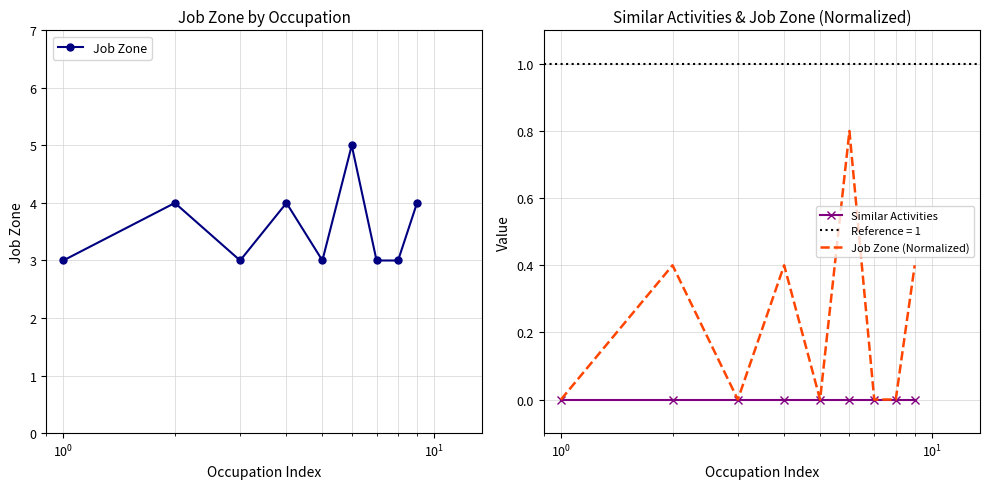

Reading left to right, what are all the values shown in this chart?

Job Zone: 3.0	4.0	3.0	4.0	3.0	5.0	3.0	3.0	4.0
Similar Activities: 0.0	0.0	0.0	0.0	0.0	0.0	0.0	0.0	0.0
Job Zone (Normalized): 0.0	0.4	0.0	0.4	0.0	0.8	0.0	0.0	0.4